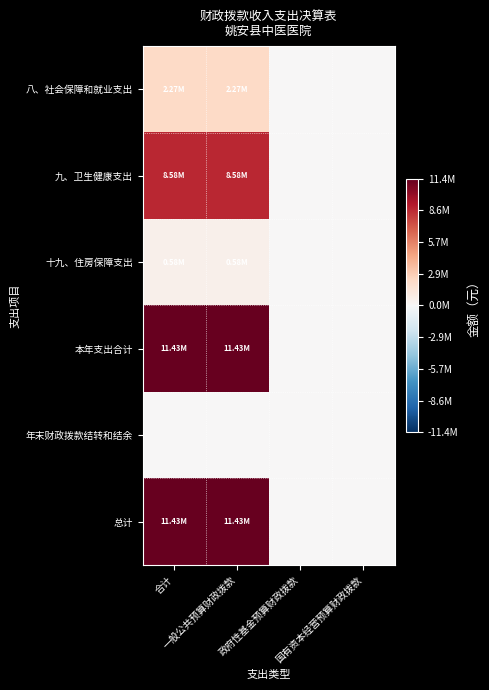

At 国有资本经营预算财政拨款, list the series in order from largest to smallest.

八、社会保障和就业支出, 九、卫生健康支出, 十九、住房保障支出, 本年支出合计, 年末财政拨款结转和结余, 总计